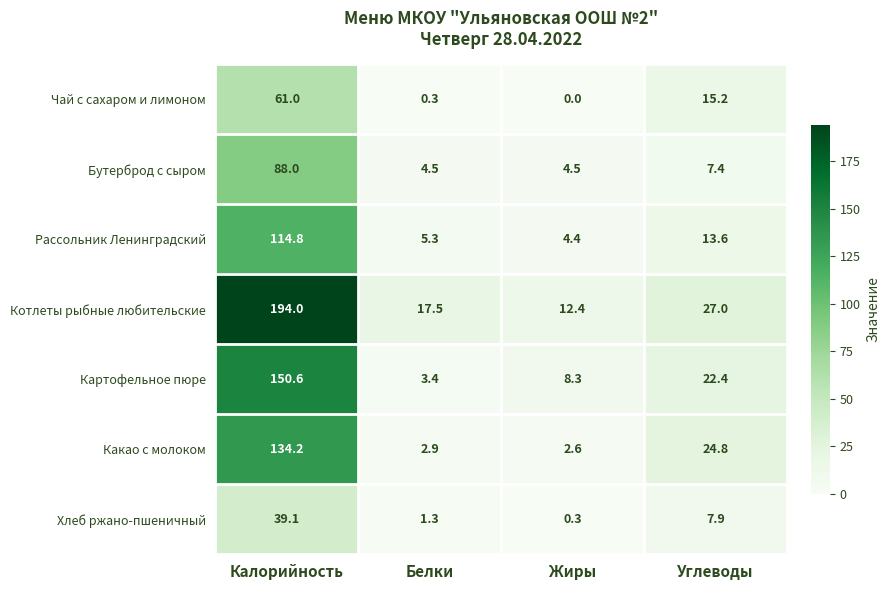

At Калорийность, list the series in order from largest to smallest.

Котлеты рыбные любительские, Картофельное пюре, Какао с молоком, Рассольник Ленинградский, Бутерброд с сыром, Чай с сахаром и лимоном, Хлеб ржано-пшеничный